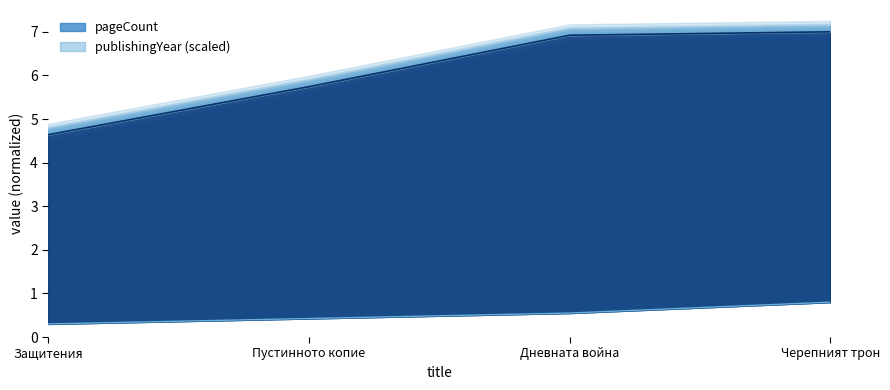

The pageCount series shows 11.5 at Дневната война. True or false?

False